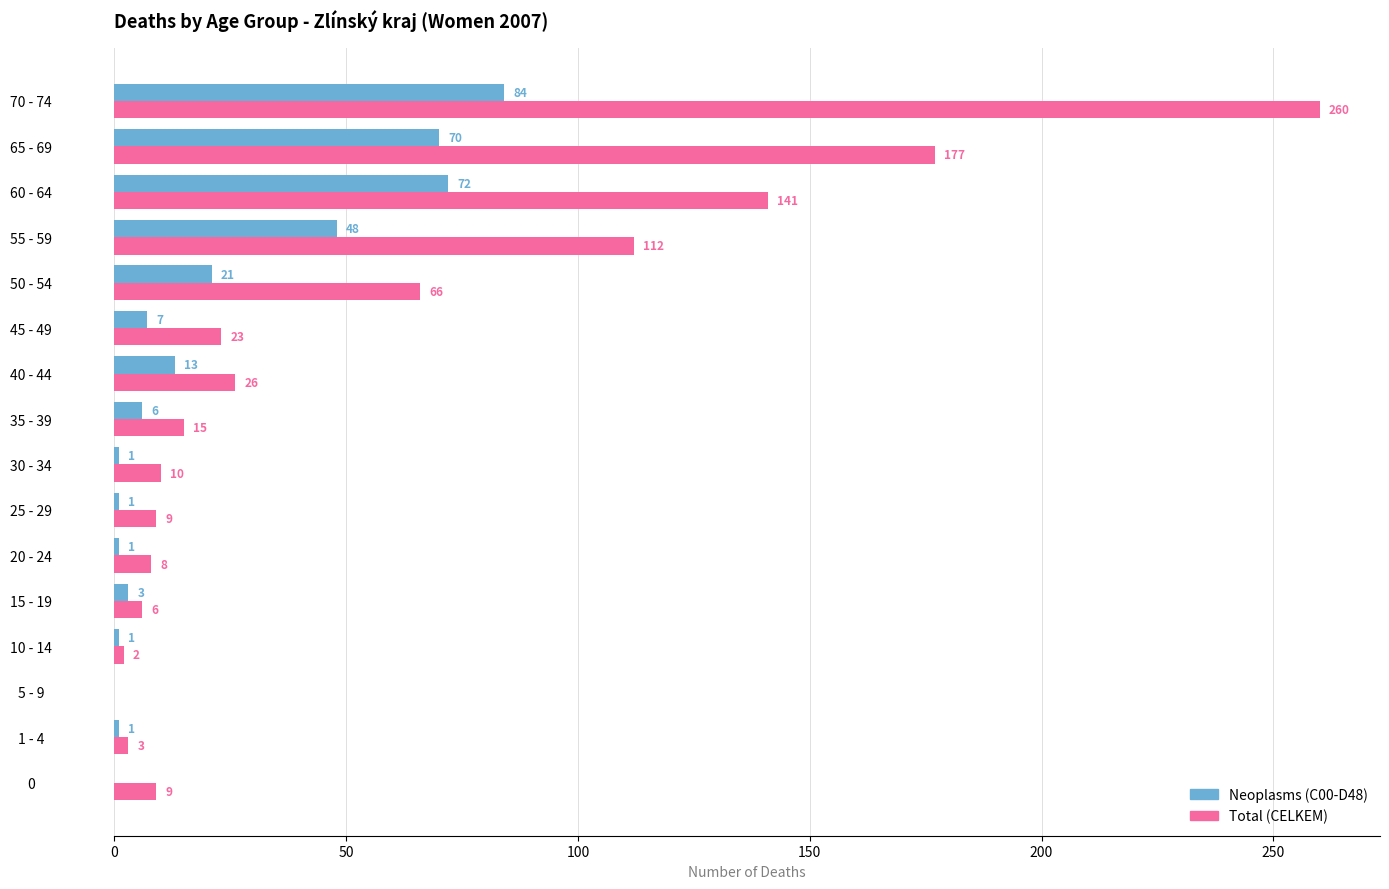

Which label corresponds to the largest value in the chart?

70 - 74